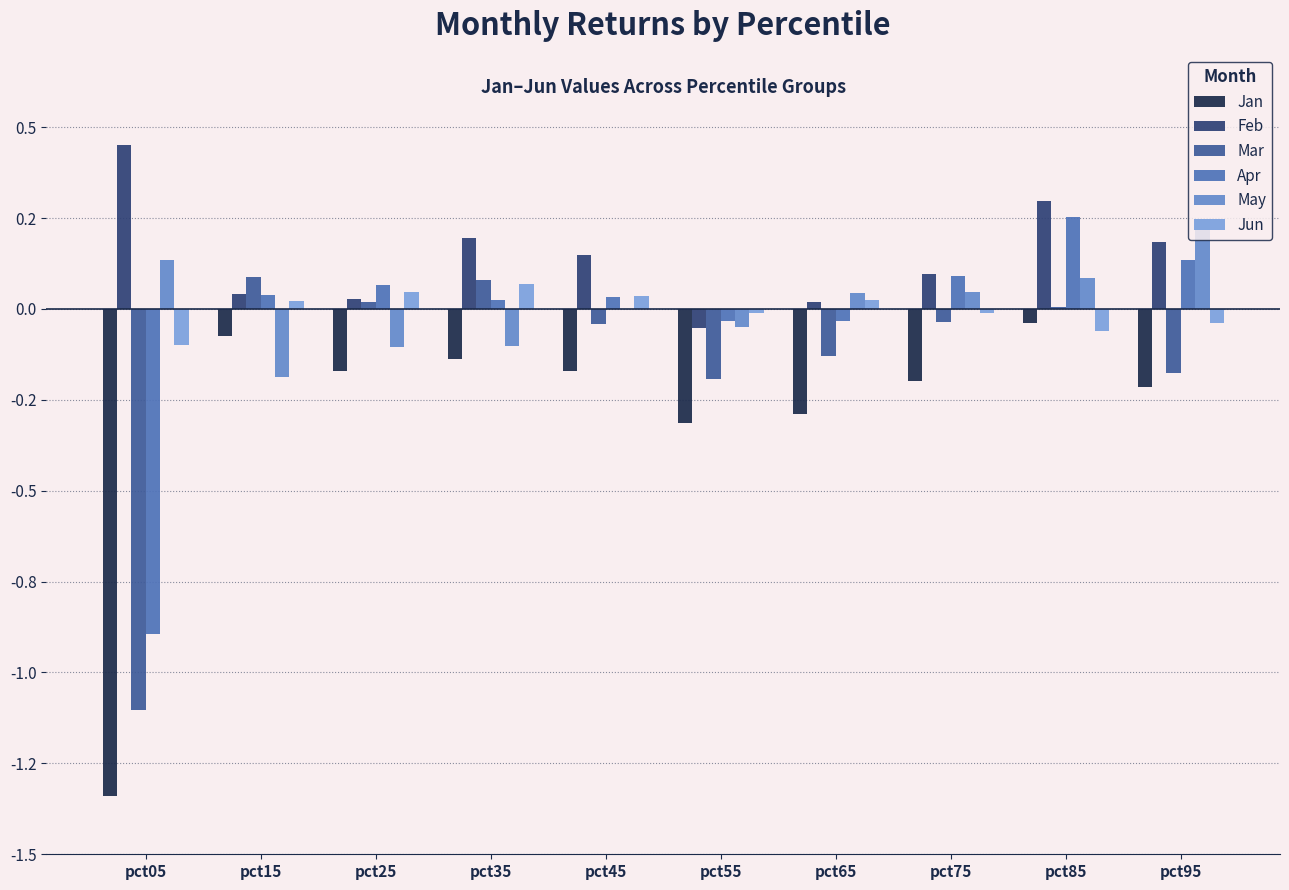

Are the bars grouped side by side (vs. stacked)?

Yes